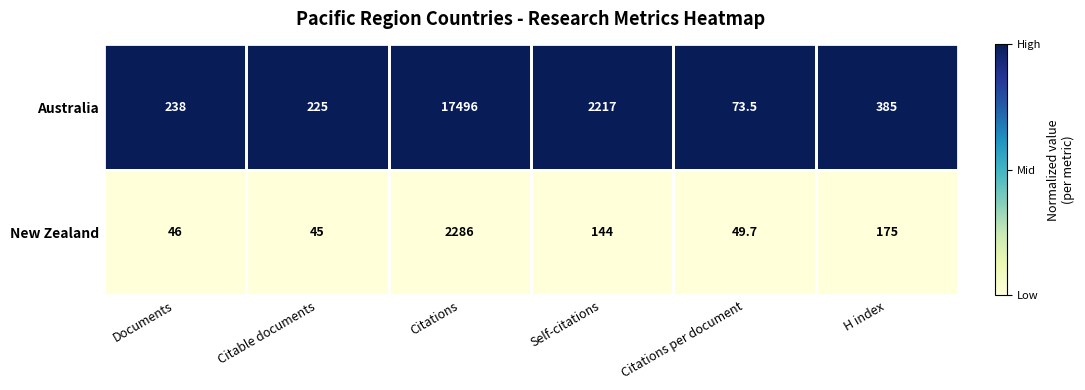

What is the spread (max minus min) of values at Documents?

192.0